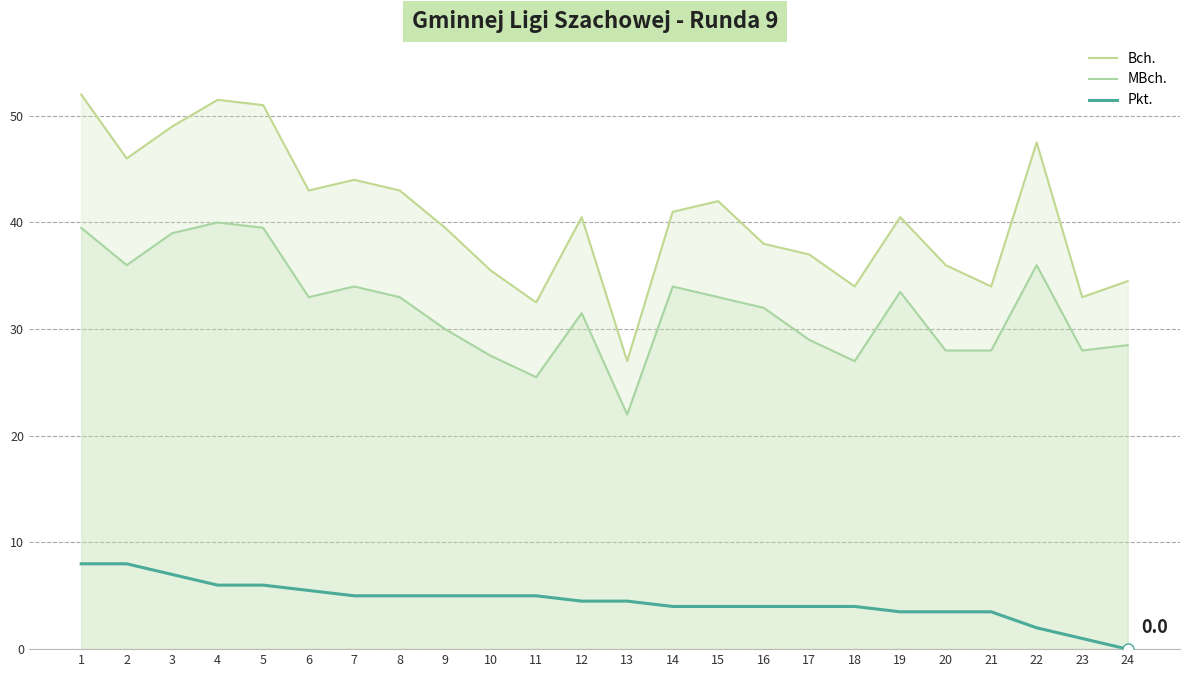

What is the spread (max minus min) of values at 20?

32.5